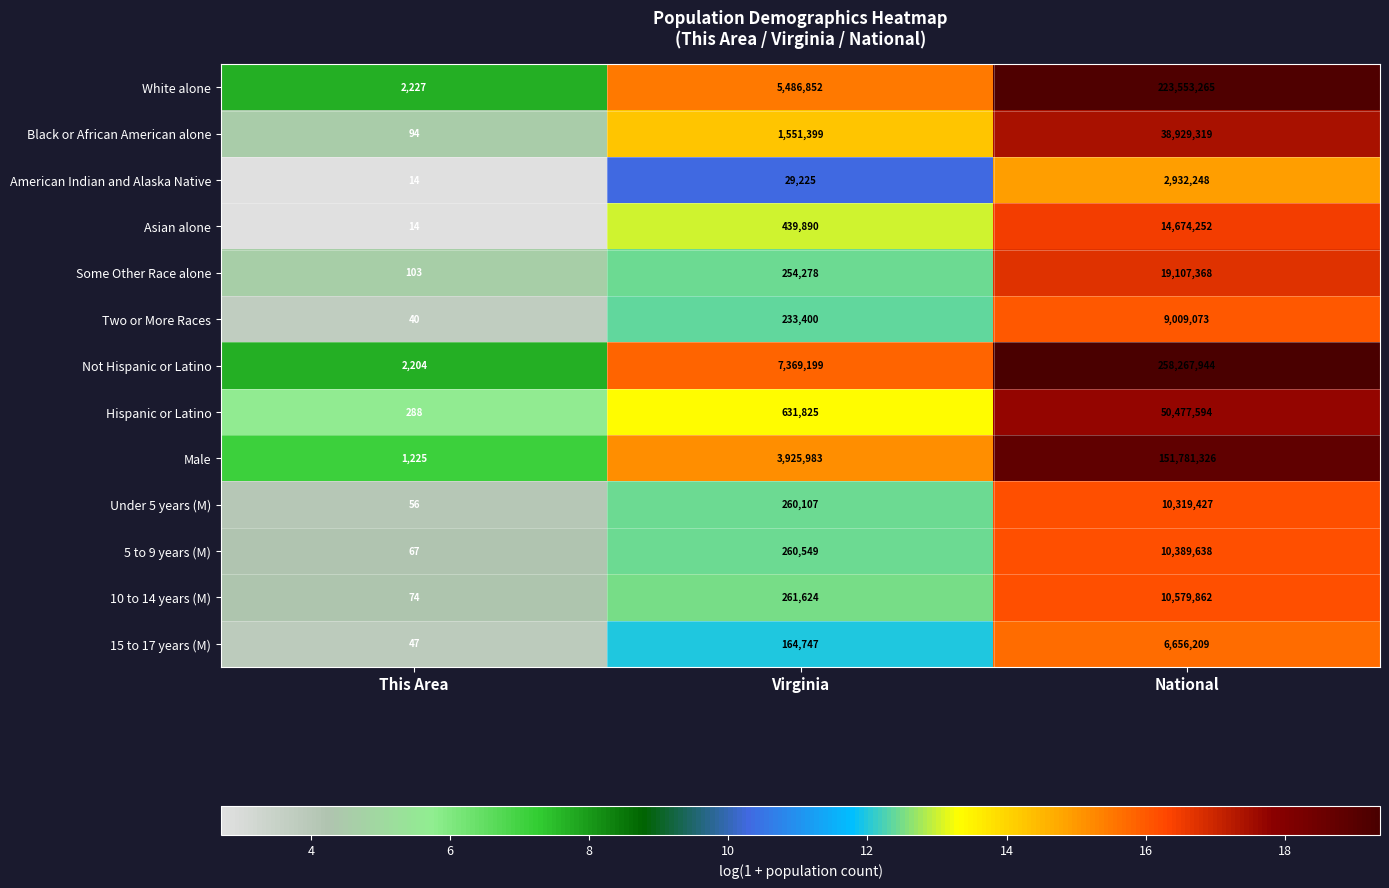

True or false: Not Hispanic or Latino has a value of 7369199 at Virginia.

True